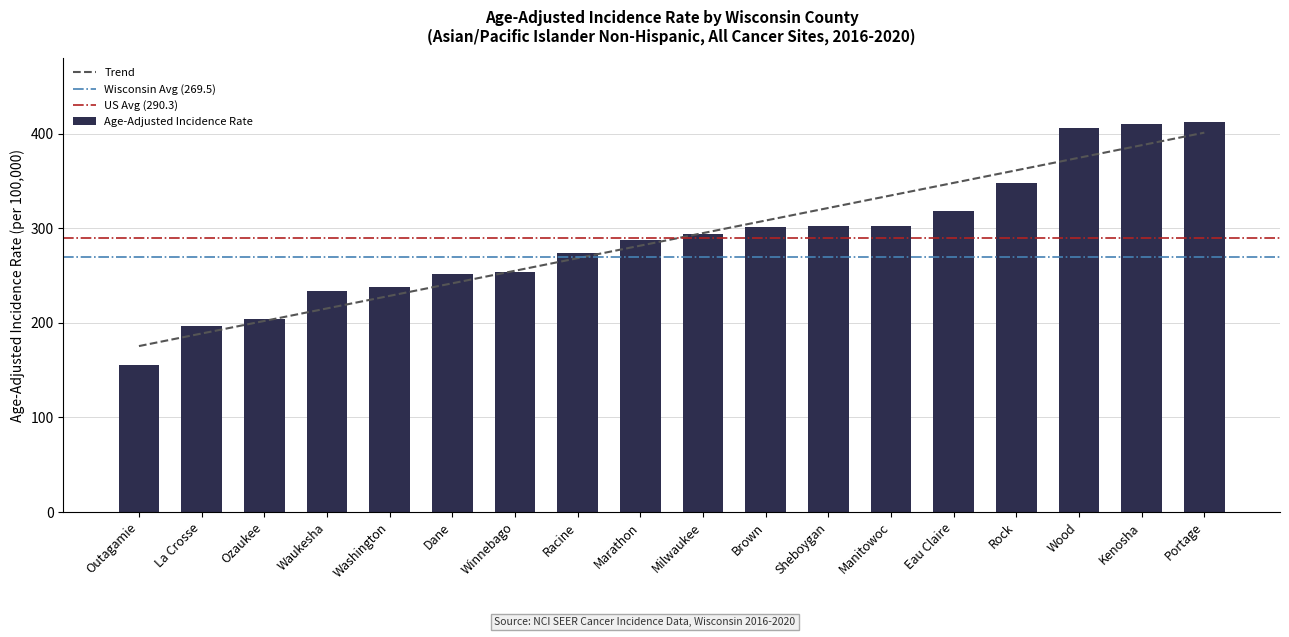

At which label does the data first exceed 293?

Milwaukee